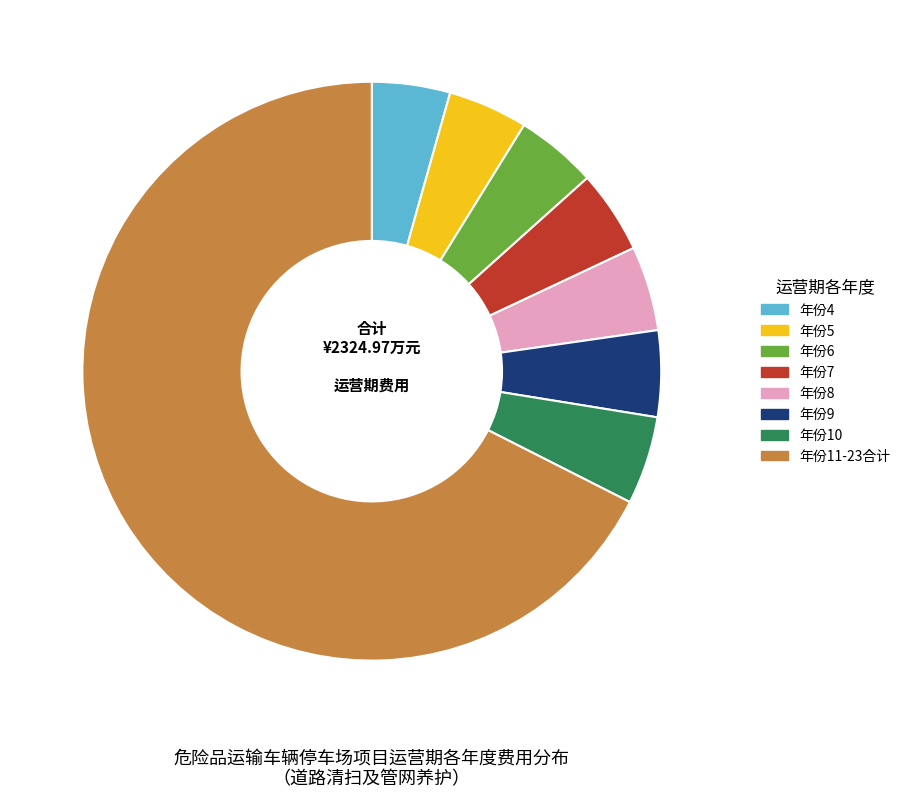

What is the largest slice in the pie chart?

年份11-23合计